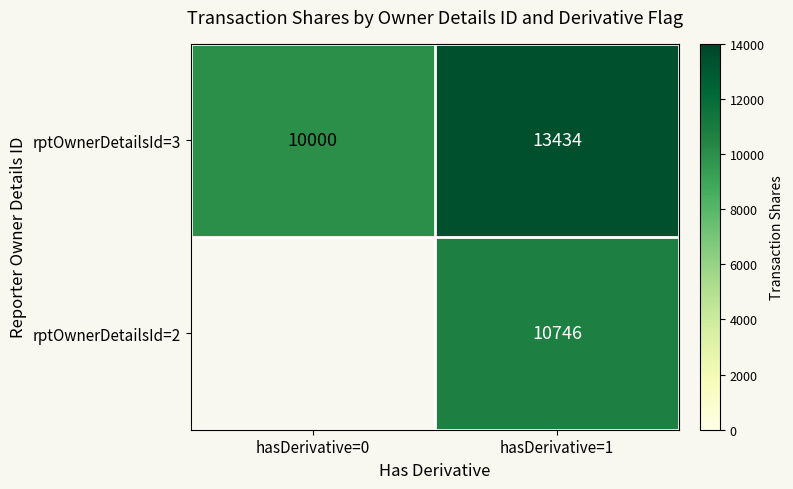

At which label is rptOwnerDetailsId=3 closest to 11717?

hasDerivative=0